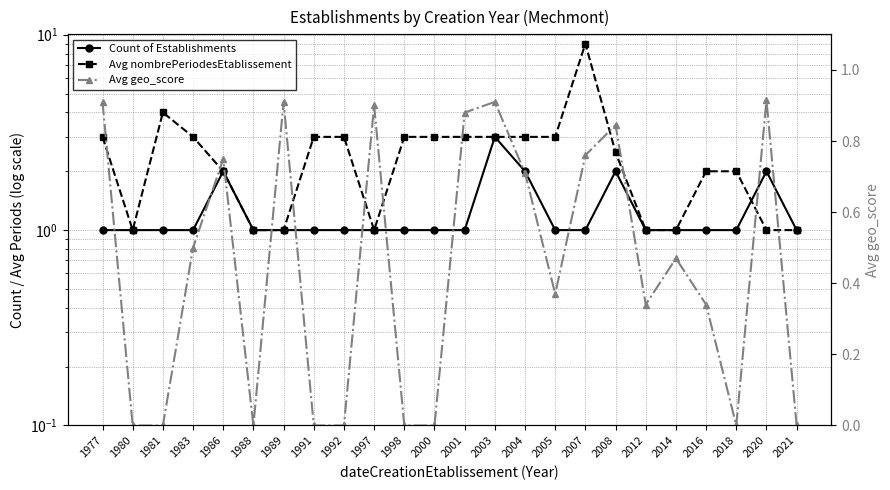

What is the difference between the second highest and minimum values in the Avg nombrePeriodesEtablissement series?

3.0